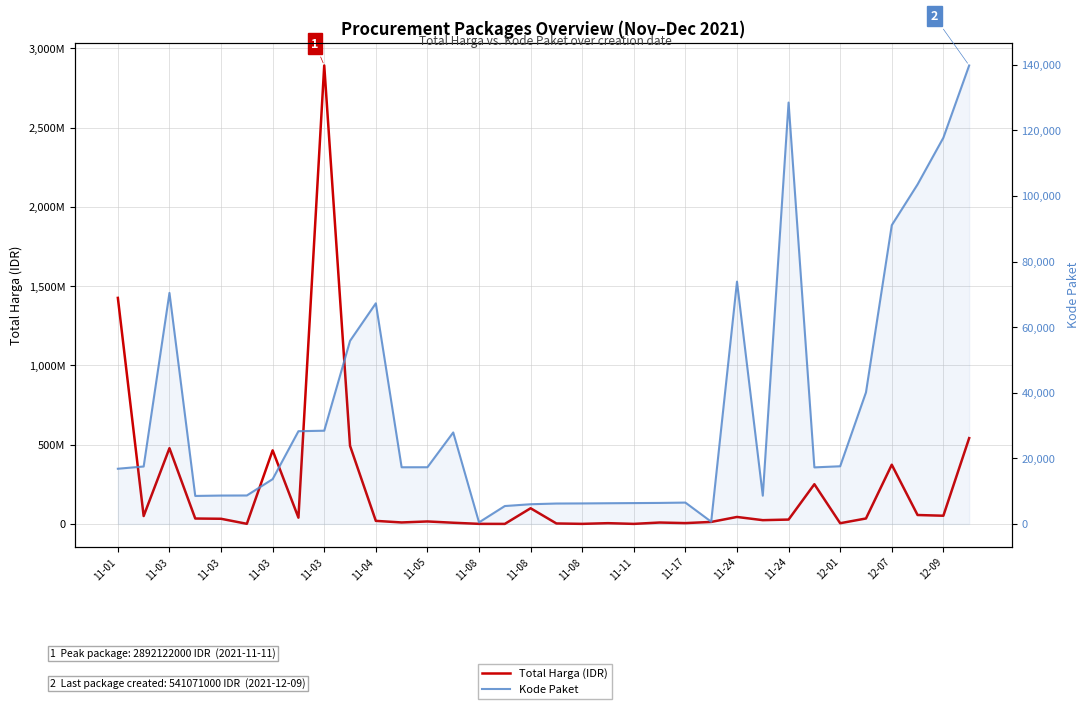

What is the difference between the maximum and minimum values in the Total Harga (IDR) series?

2892044000